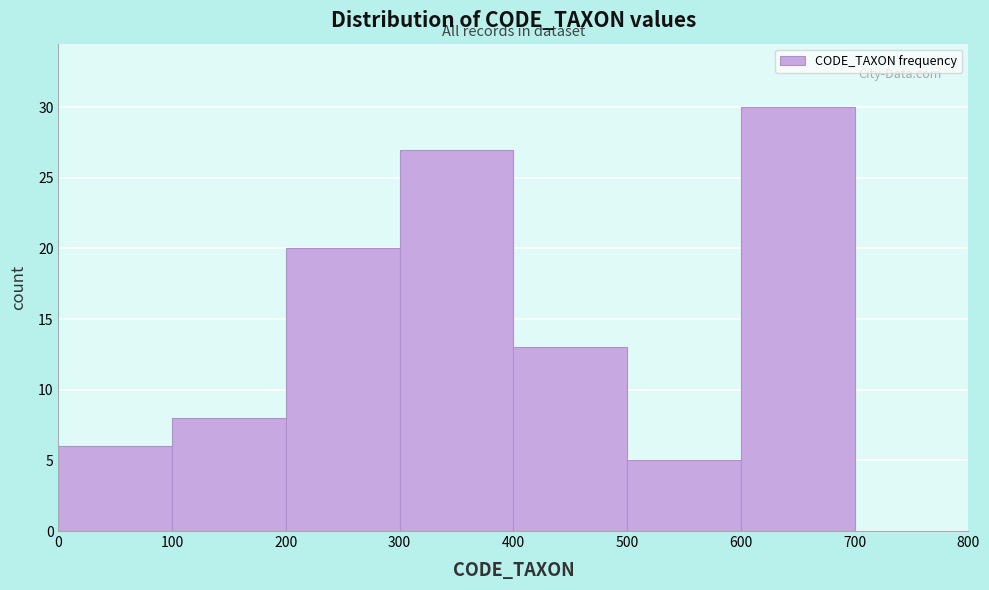

Reading left to right, transcribe this chart: for each bar, give the range it covers on the x-axis and its height. The values are not printed on the chart, so give them approximately, as read against the axis.

0 to 100: 6
100 to 200: 8
200 to 300: 20
300 to 400: 27
400 to 500: 13
500 to 600: 5
600 to 700: 30
700 to 800: 0